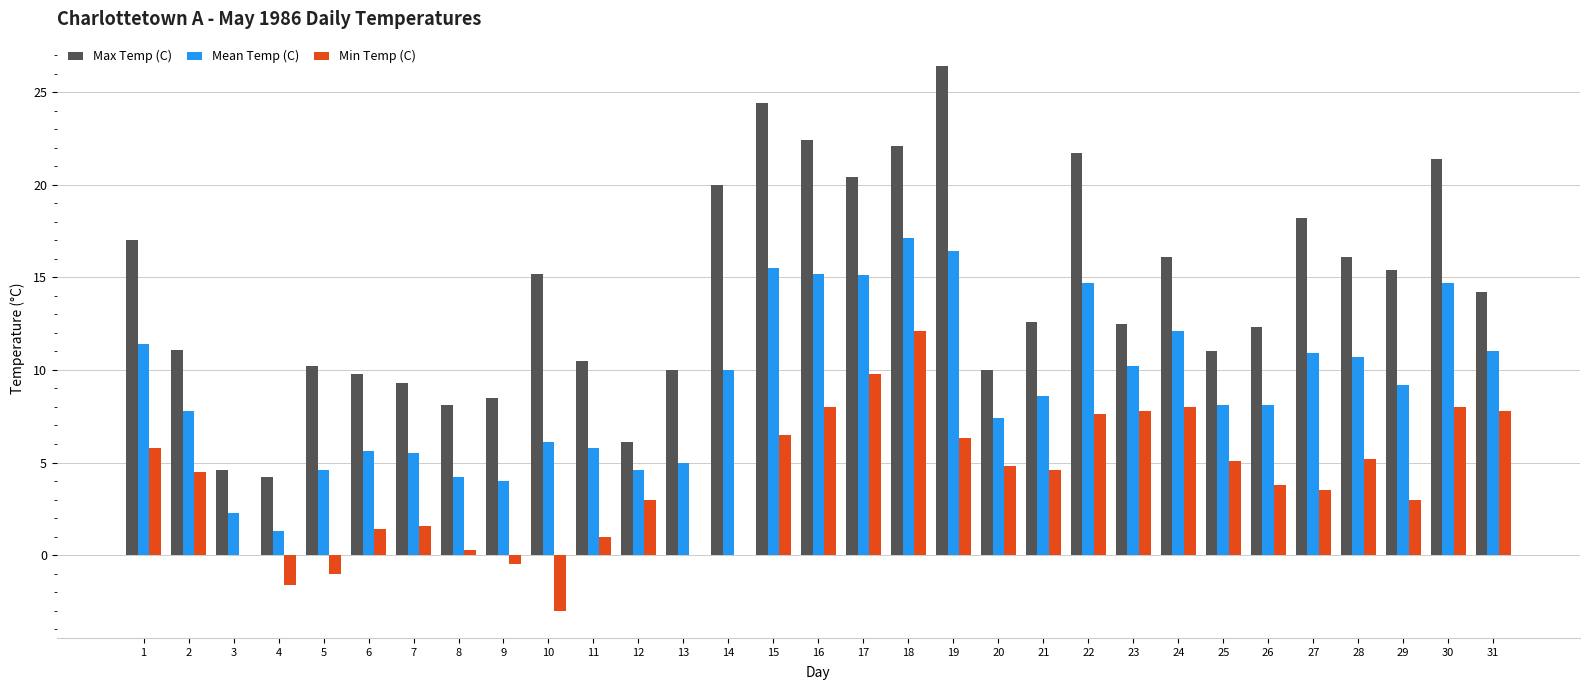

What are all the series names shown in the legend?

Max Temp (C), Mean Temp (C), Min Temp (C)